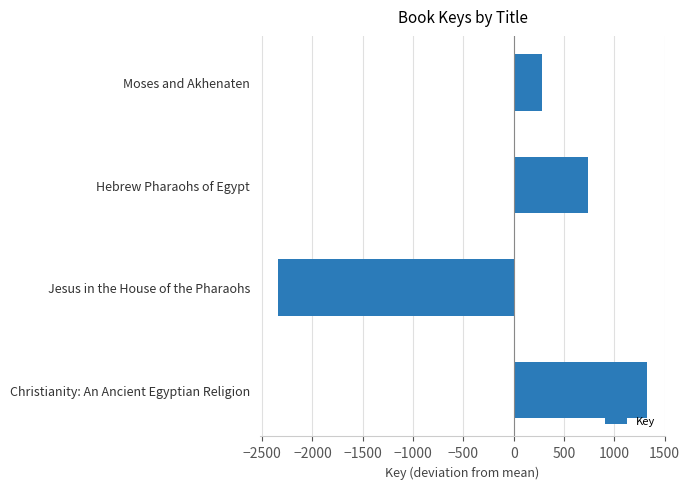

Rank the categories by value from lowest to highest.

Jesus in the House of the Pharaohs, Moses and Akhenaten, Hebrew Pharaohs of Egypt, Christianity: An Ancient Egyptian Religion